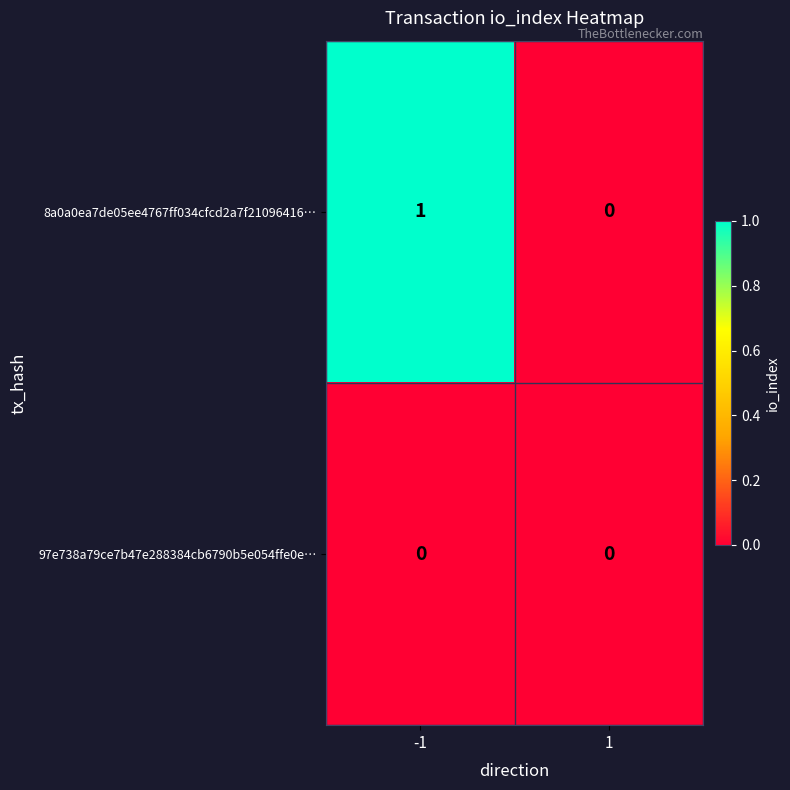

At which category is the sum across all series the highest?

-1